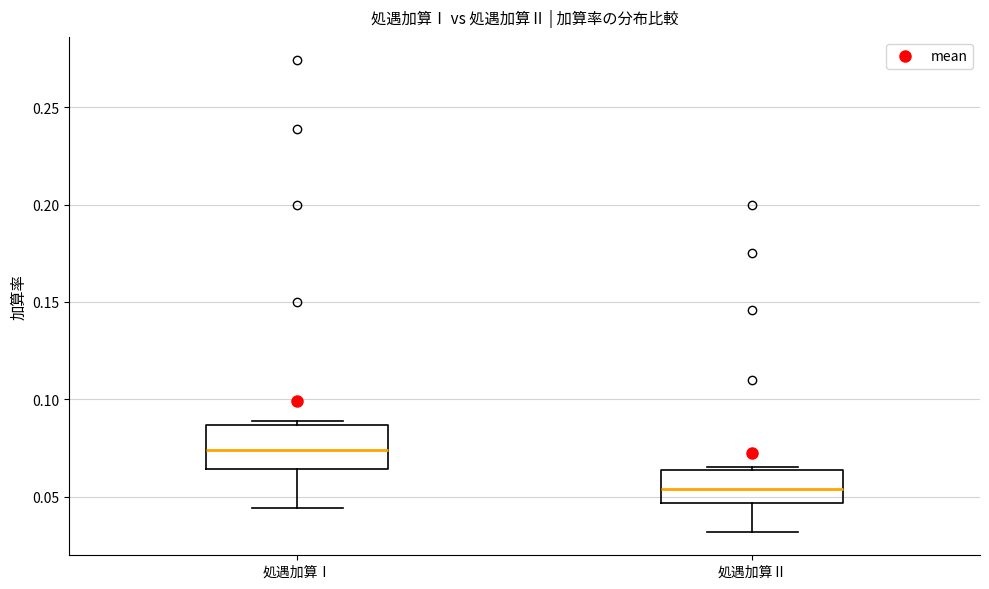

Where is the lower edge of the box for 処遇加算Ⅰ on the y-axis? The values are not printed on the chart, so give them approximately, as read against the axis.

0.065